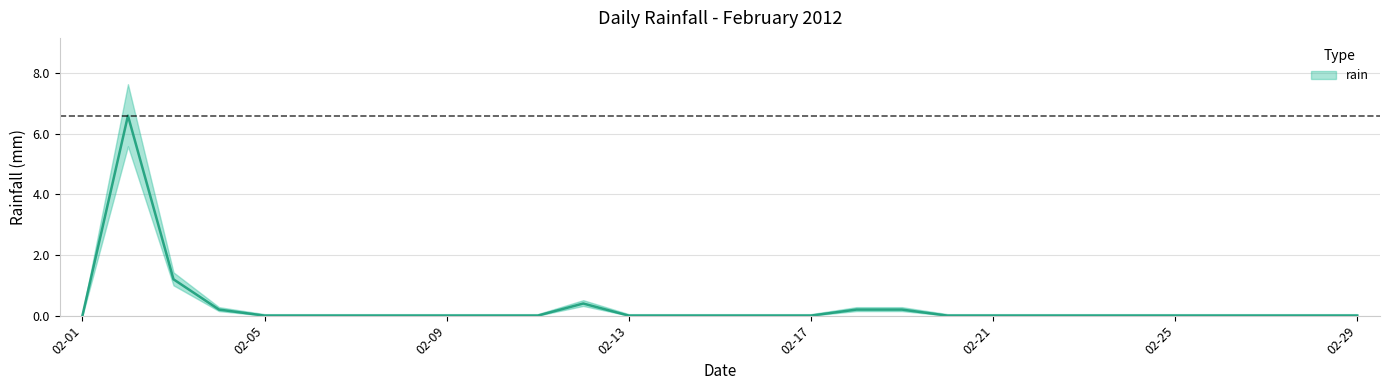

Reading right to left, transcribe all the data shown in this chart.

0.0	0.0	0.0	0.0	0.0	0.0	0.0	0.0	0.0	0.0	0.2	0.2	0.0	0.0	0.0	0.0	0.0	0.4	0.0	0.0	0.0	0.0	0.0	0.0	0.0	0.2	1.2	6.6	0.0